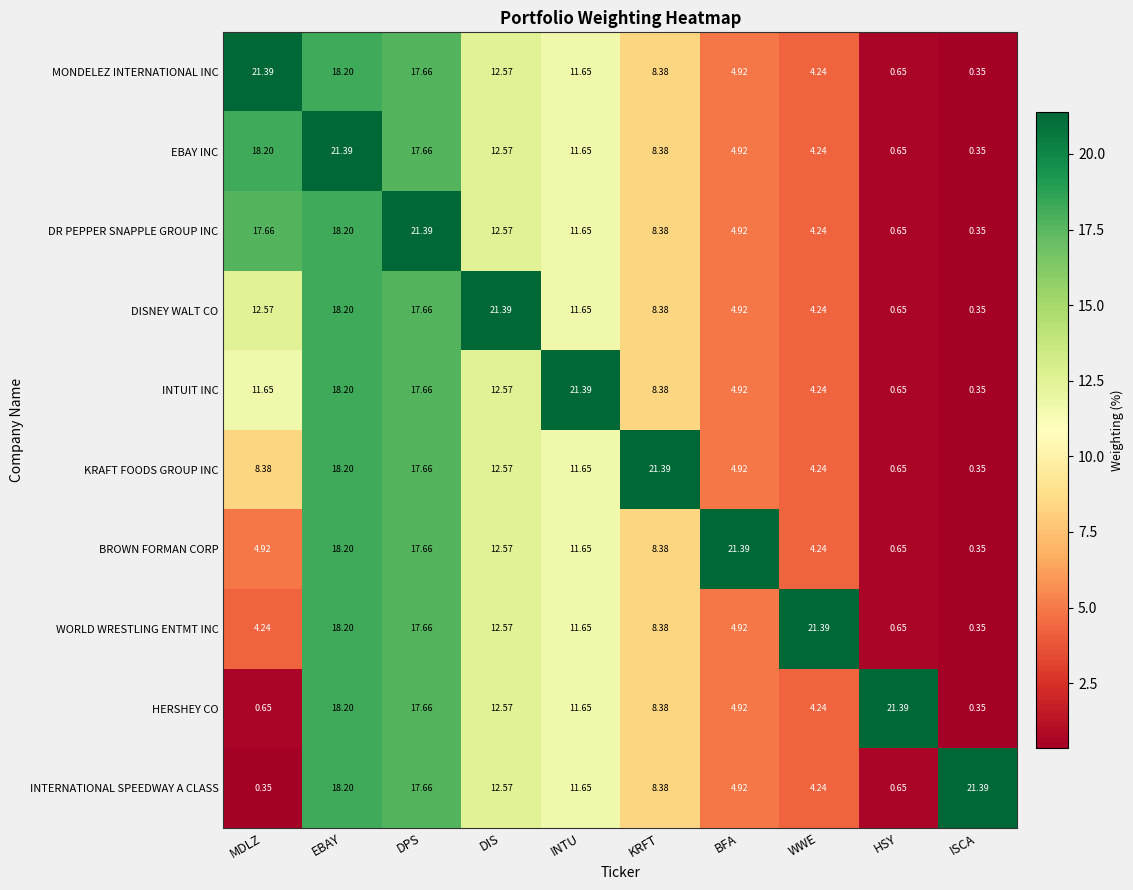

Which category has the lowest value in the WORLD WRESTLING ENTMT INC series?

ISCA